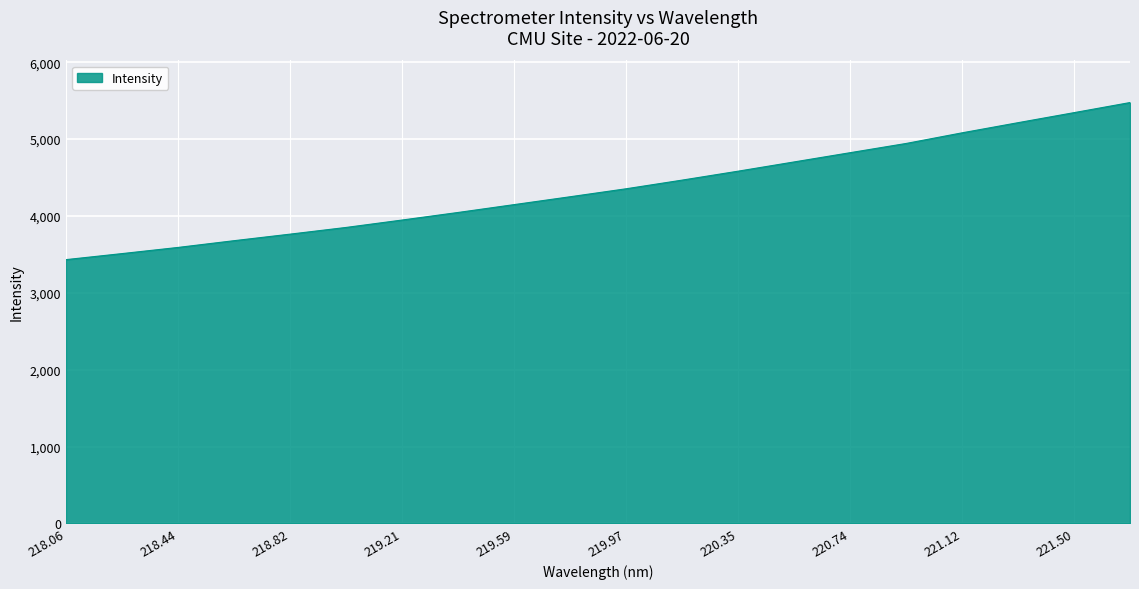

What is the maximum value shown in the chart?

5474.7